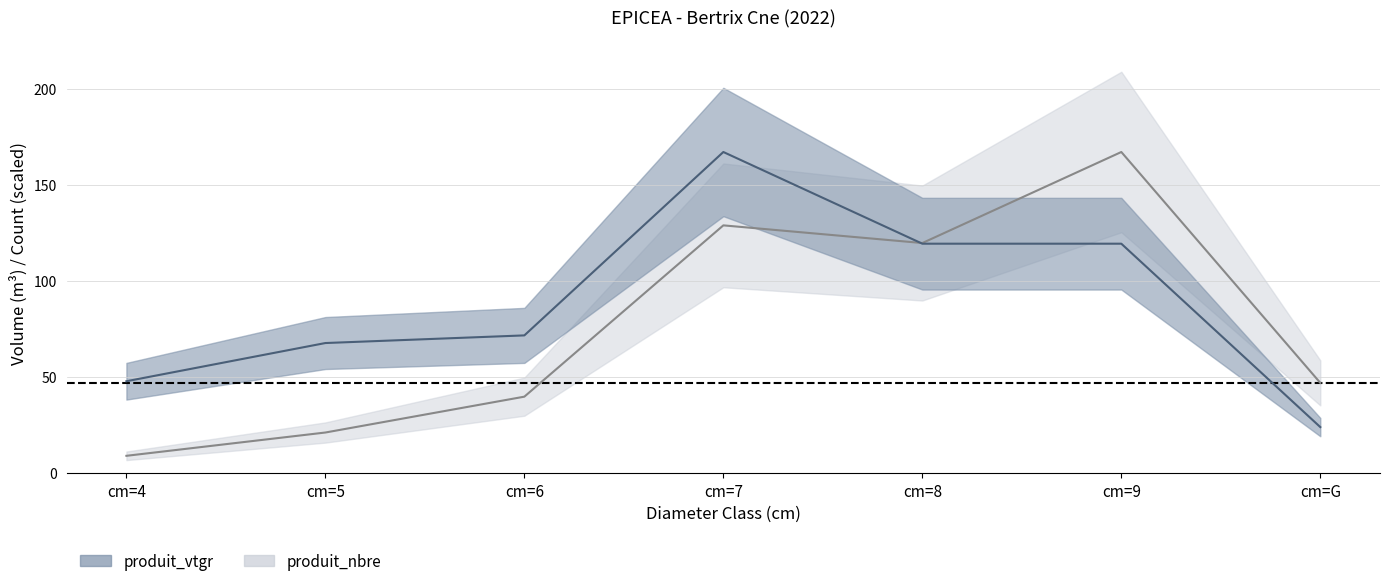

After their last crossing, which series has the higher values: produit_nbre or produit_vtgr?

produit_vtgr